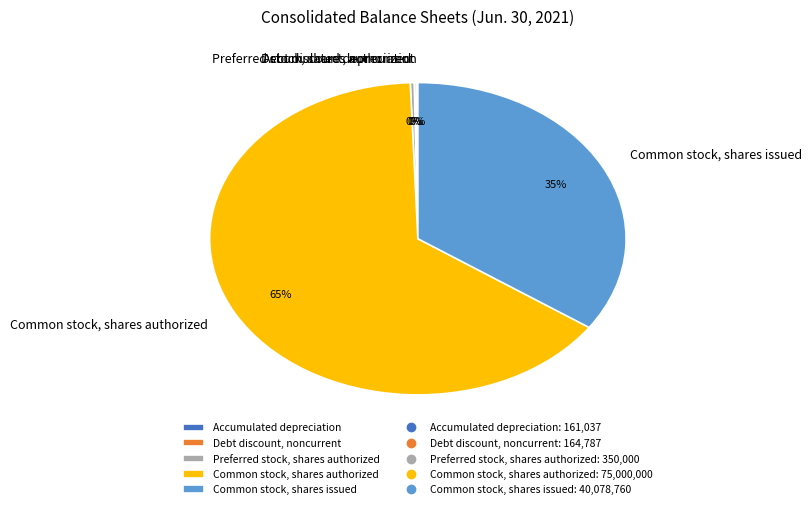

To the nearest percent, what percentage of the pie is Common stock, shares authorized?

65%